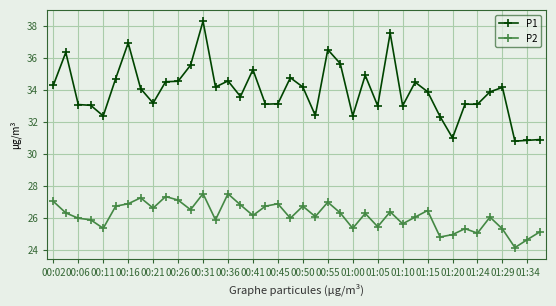

Rank the series by their maximum value, from highest to lowest.

P1, P2